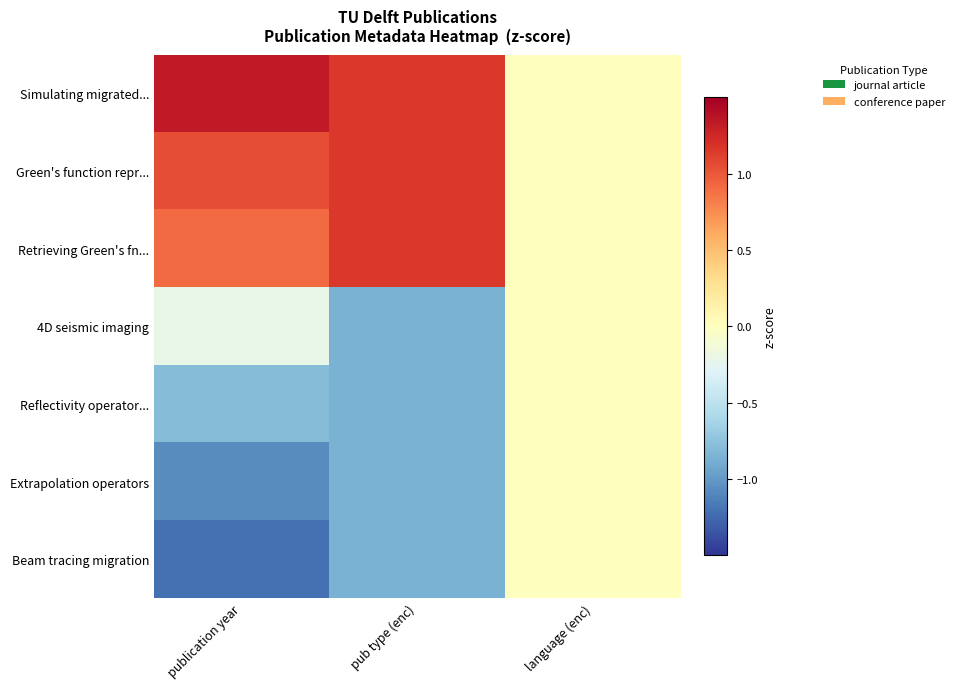

At which category does the chart reach its minimum across all series?

publication year